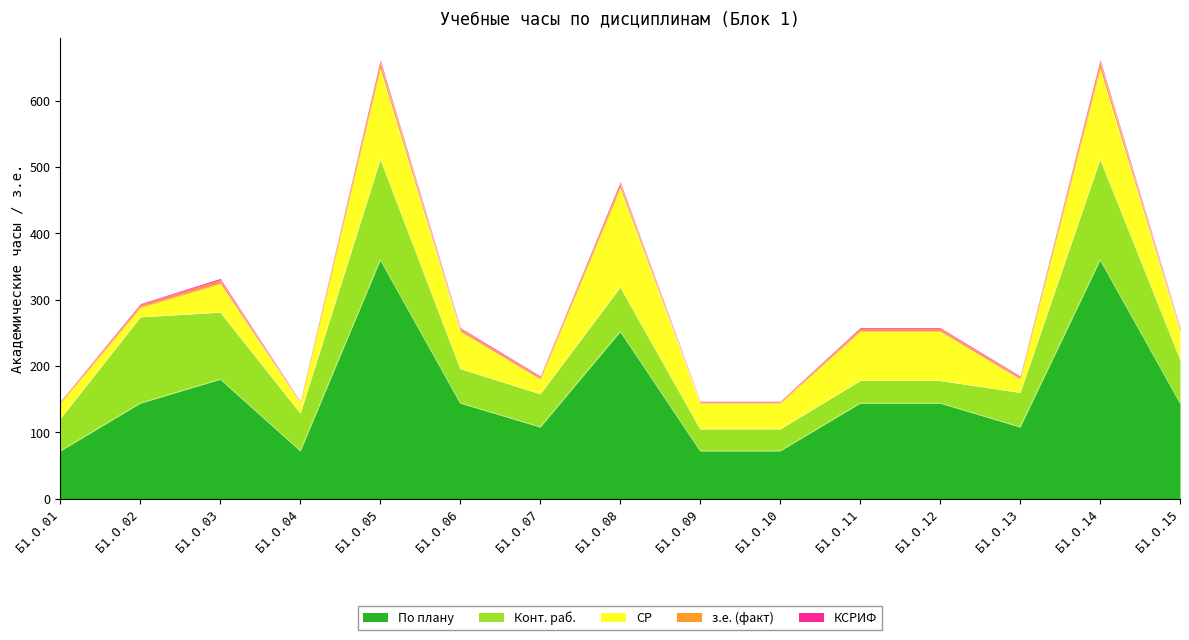

How many values in the По плану series exceed 144?

4